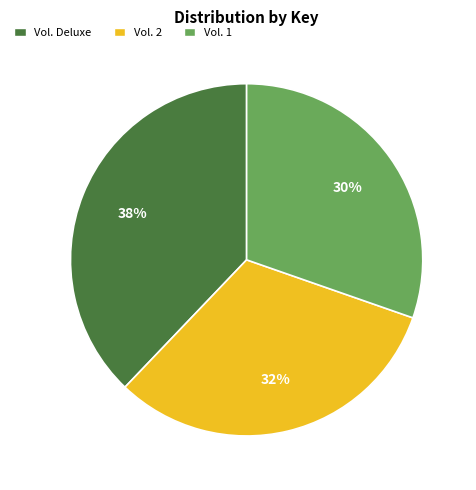

Is there any slice that represents more than half of the pie?

No